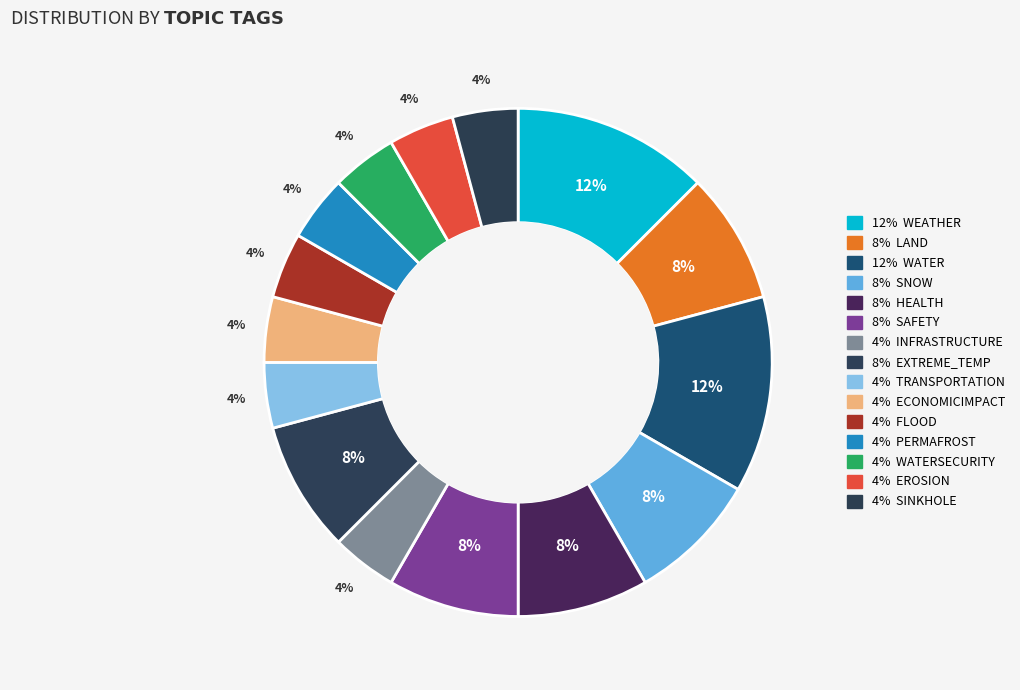

How many segments does this pie chart have?

15